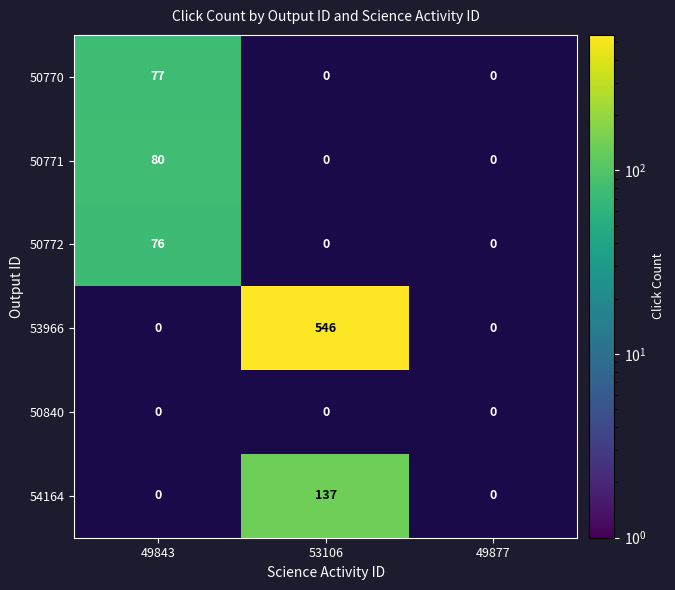

Rank the series by their maximum value, from highest to lowest.

53966, 54164, 50771, 50770, 50772, 50840